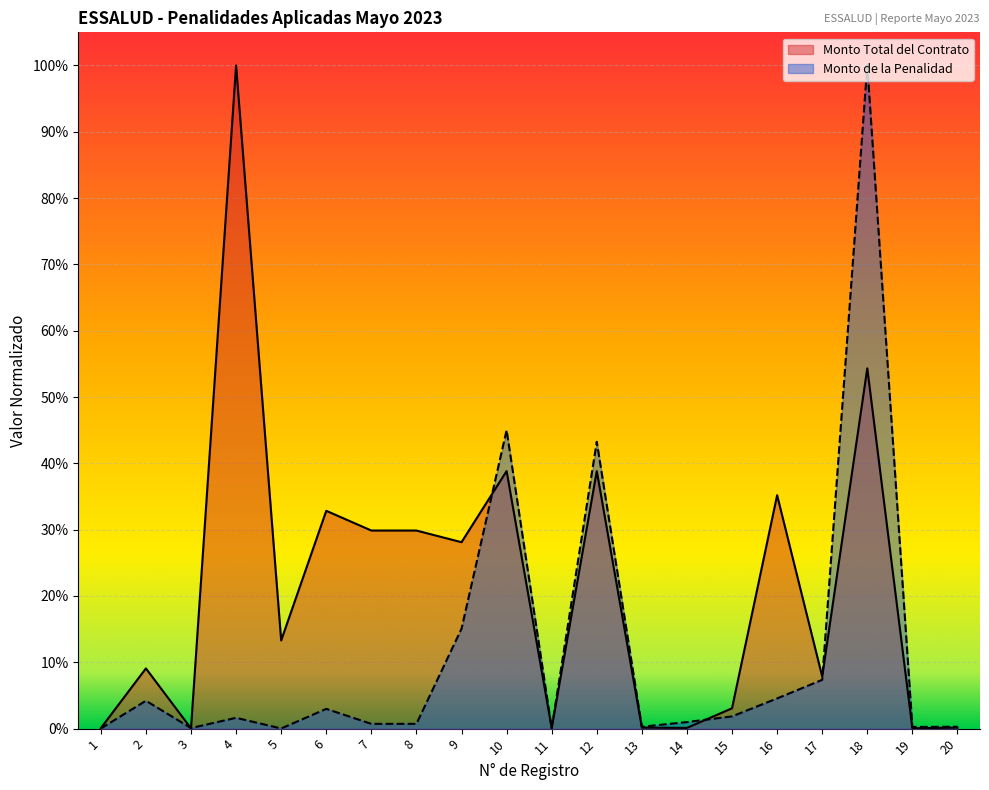

Rank the series at 8 from highest to lowest value.

Monto Total del Contrato, Monto de la Penalidad